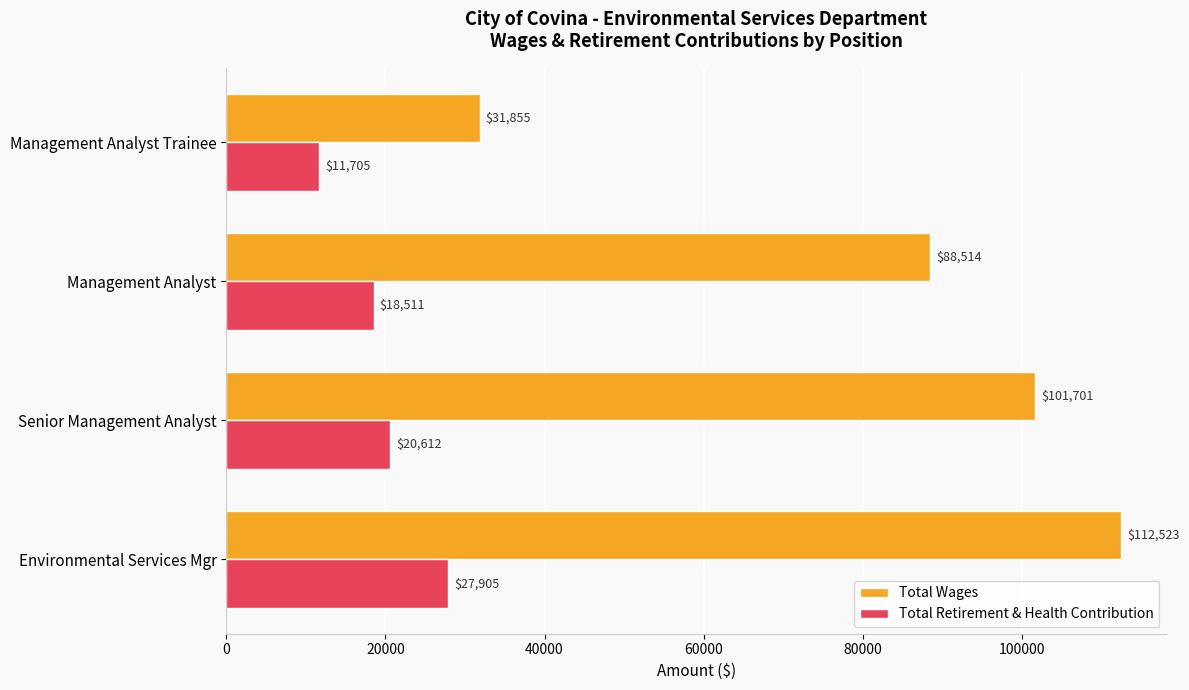

List the series in order of their overall mean, lowest first.

Total Retirement & Health Contribution, Total Wages